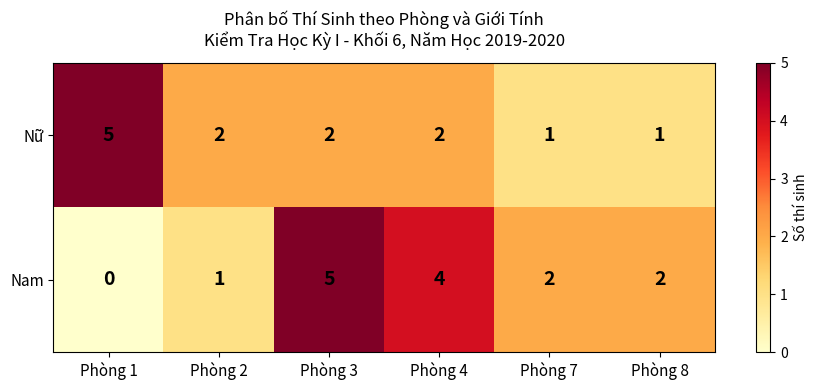

What is the maximum value shown in the chart?

5